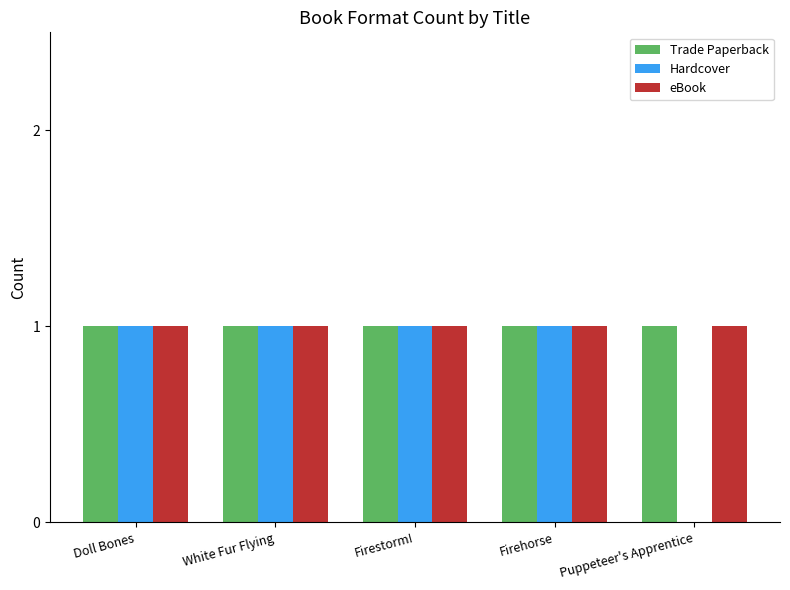

The Trade Paperback series shows 1 at White Fur Flying. True or false?

True